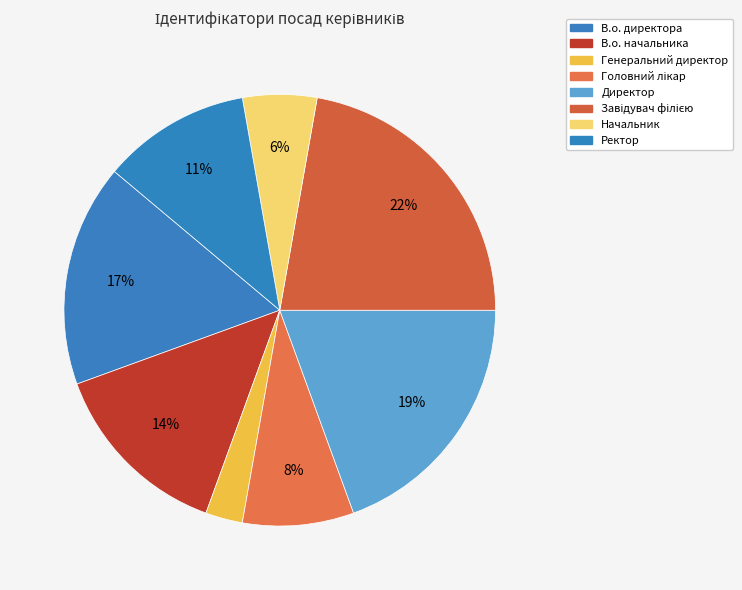

Does Головний лікар account for over 50% of the chart?

No